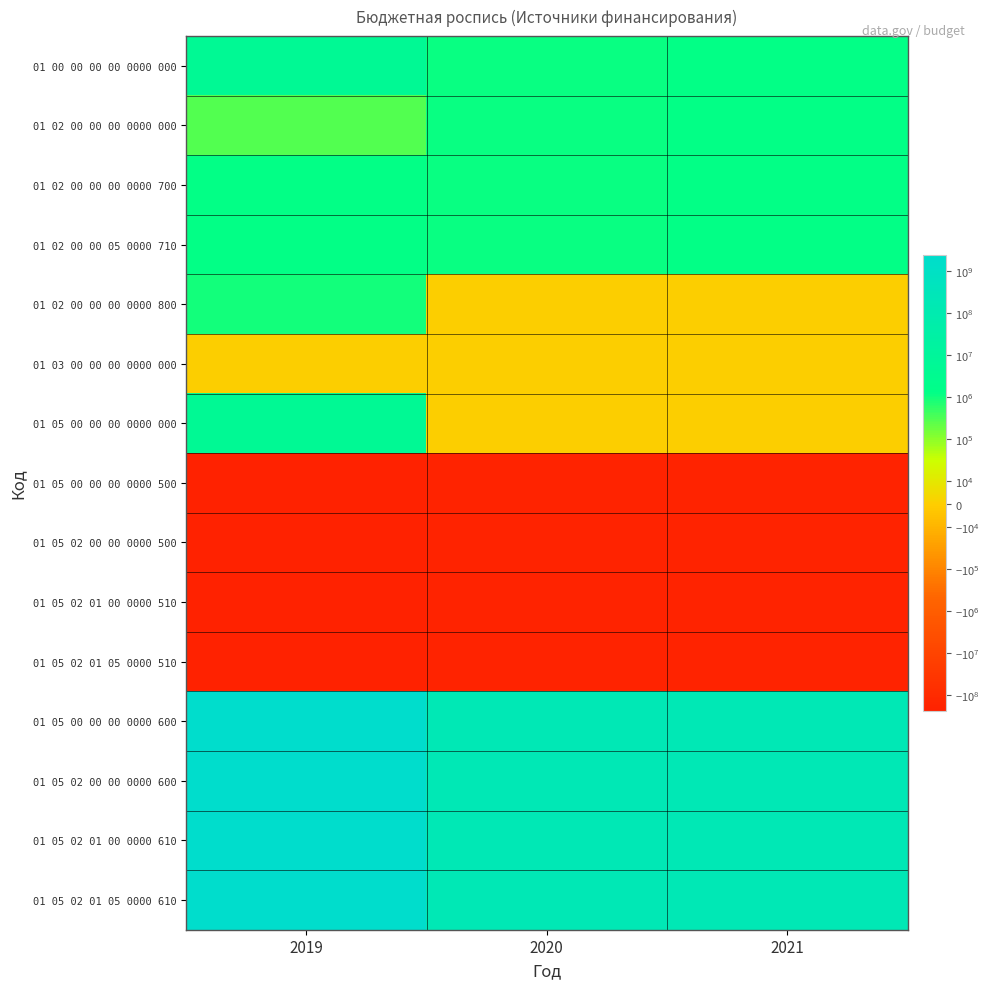

Reading left to right, what are all the values shown in this chart?

01 00 00 00 00 0000 000: 2019=4978610	2020=1124000	2021=1270000
01 02 00 00 00 0000 000: 2019=300000	2020=1124000	2021=1270000
01 02 00 00 00 0000 700: 2019=1194000	2020=1124000	2021=1270000
01 02 00 00 05 0000 710: 2019=1194000	2020=1124000	2021=1270000
01 02 00 00 00 0000 800: 2019=894000	2020=0	2021=0
01 03 00 00 00 0000 000: 2019=0	2020=0	2021=0
01 05 00 00 00 0000 000: 2019=4678610	2020=0	2021=0
01 05 00 00 00 0000 500: 2019=-236343900	2020=-198711900	2021=-201413800
01 05 02 00 00 0000 500: 2019=-236343900	2020=-198711900	2021=-201413800
01 05 02 01 00 0000 510: 2019=-236343900	2020=-198711900	2021=-201413800
01 05 02 01 05 0000 510: 2019=-238651790	2020=-198711900	2021=-201413800
01 05 00 00 00 0000 600: 2019=2433330400	2020=198711900	2021=201413800
01 05 02 00 00 0000 600: 2019=2433330400	2020=198711900	2021=201413800
01 05 02 01 00 0000 610: 2019=2433330400	2020=198711900	2021=201413800
01 05 02 01 05 0000 610: 2019=2433330400	2020=198711900	2021=201413800